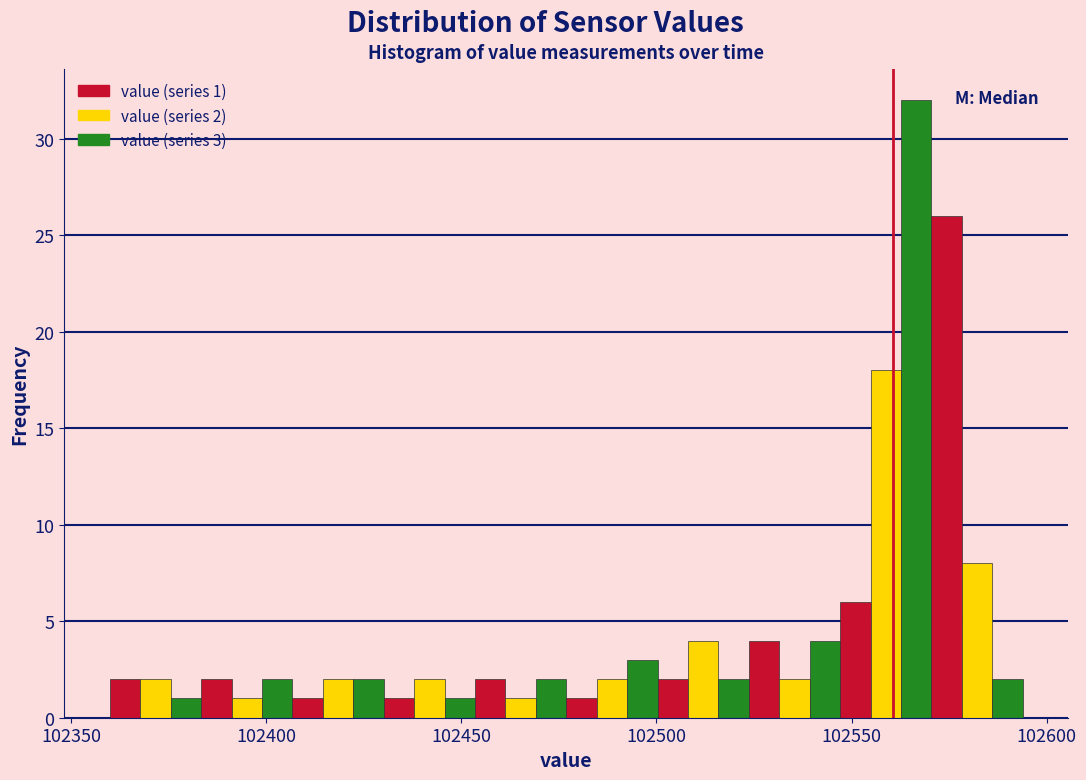

Around what value on the x-axis is the tallest bar? Give the approximate position of its centre, as read against the axis.

102565